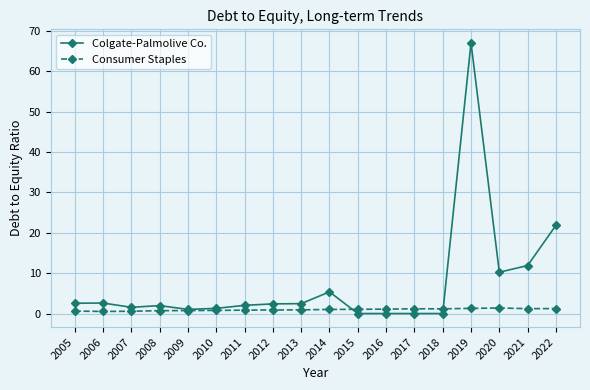

What is the greatest value displayed?

67.1